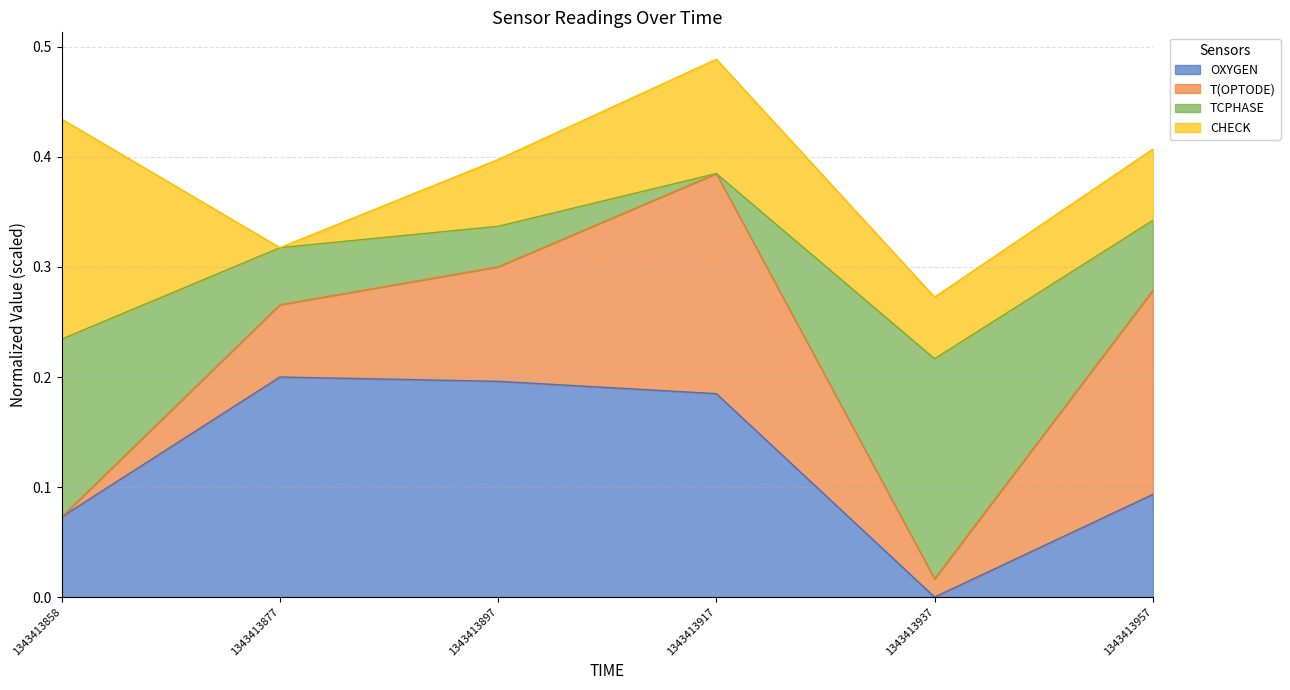

Which category has the lowest value in the OXYGEN series?

1343413937